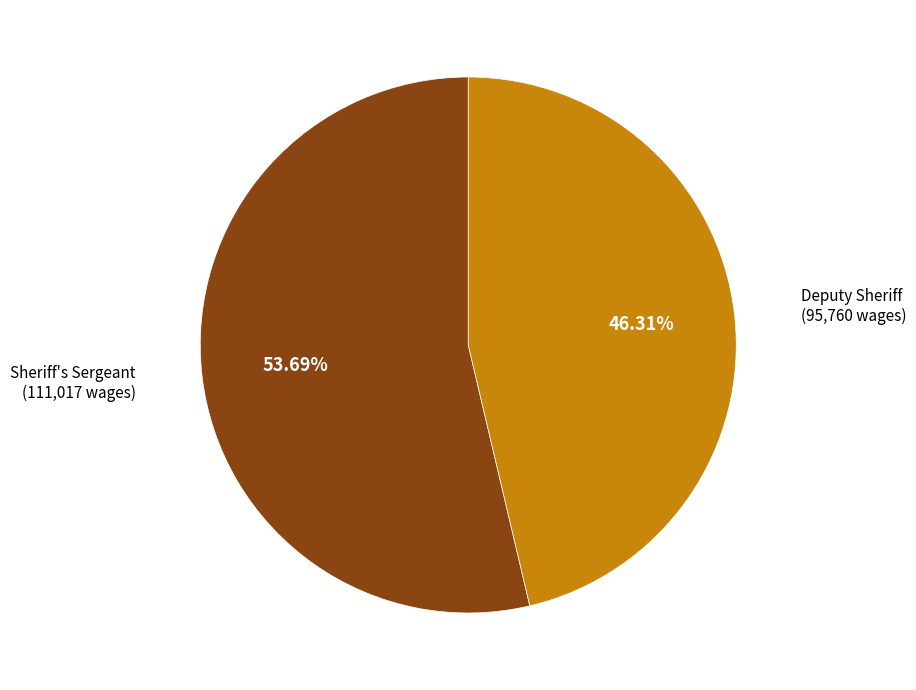

To the nearest percent, what percentage of the pie is Deputy Sheriff?

46%